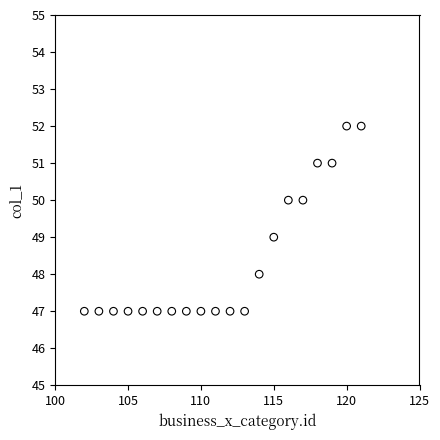

What is the range of X values (max minus min)?

19